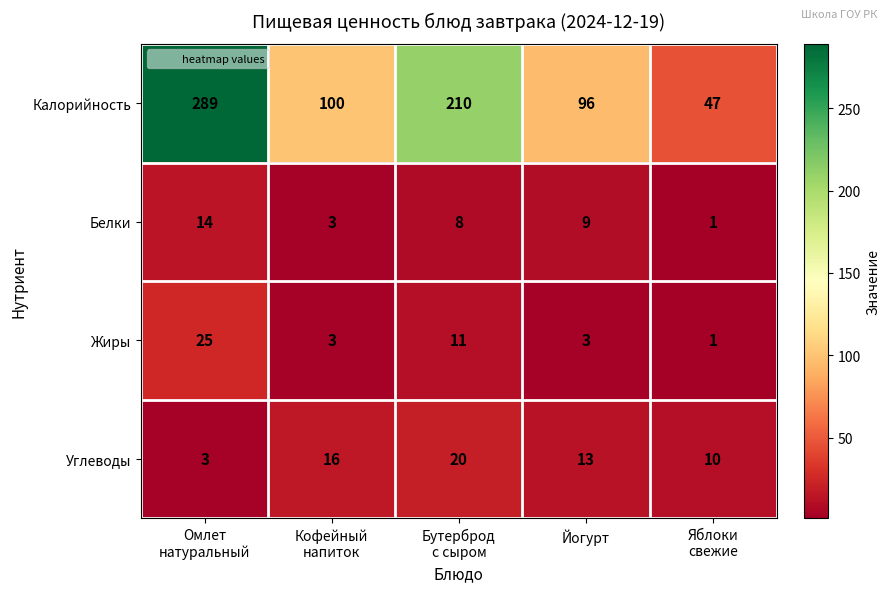

Between Бутерброд
с сыром and Яблоки
свежие, which series saw the biggest shift?

Калорийность